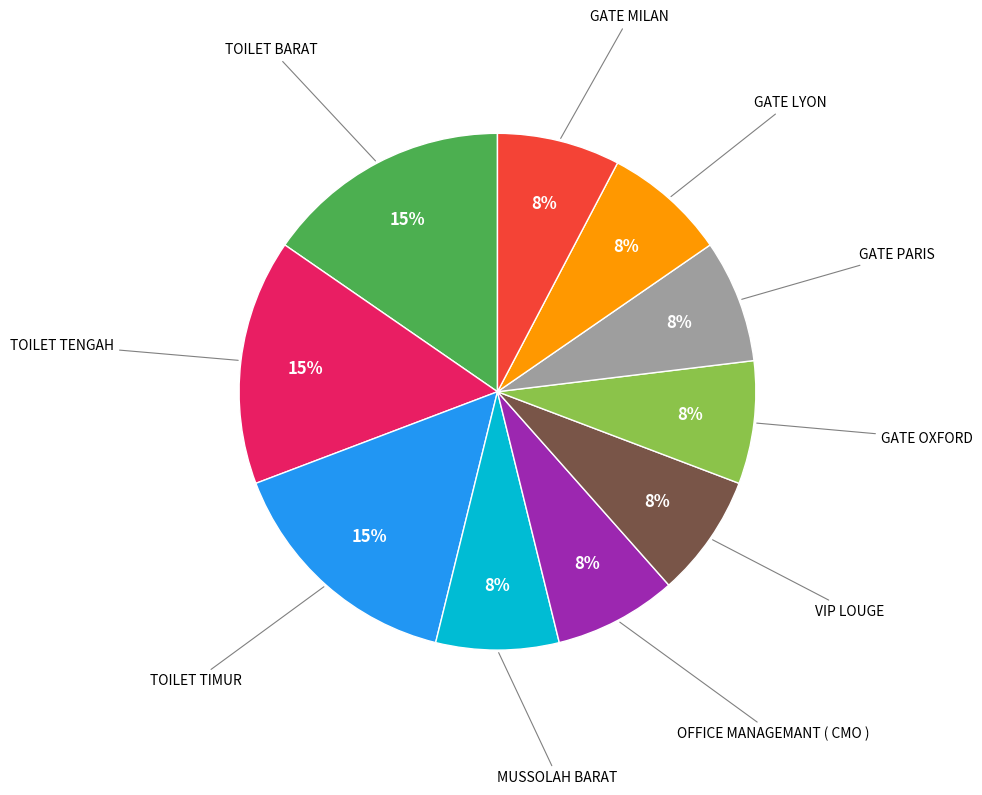

The TOILET TIMUR slice represents 15% of the pie. True or false?

True